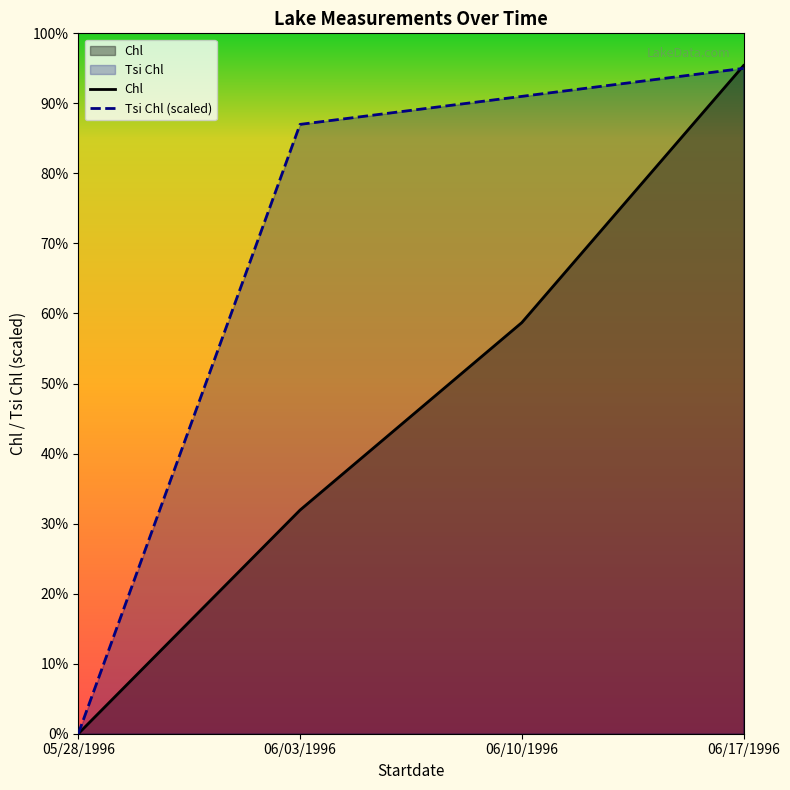

Reading left to right, list all the values displayed in this chart.

Chl: 0	958	1761	2862
Tsi Chl: 0	2610	2730	2850